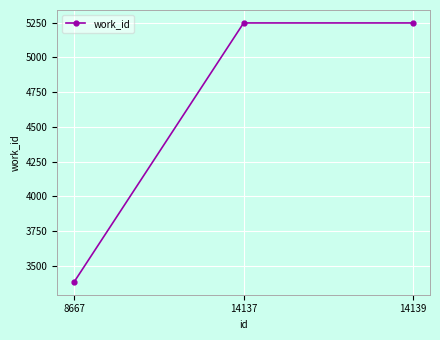

The value at 8667 is 3386. True or false?

True